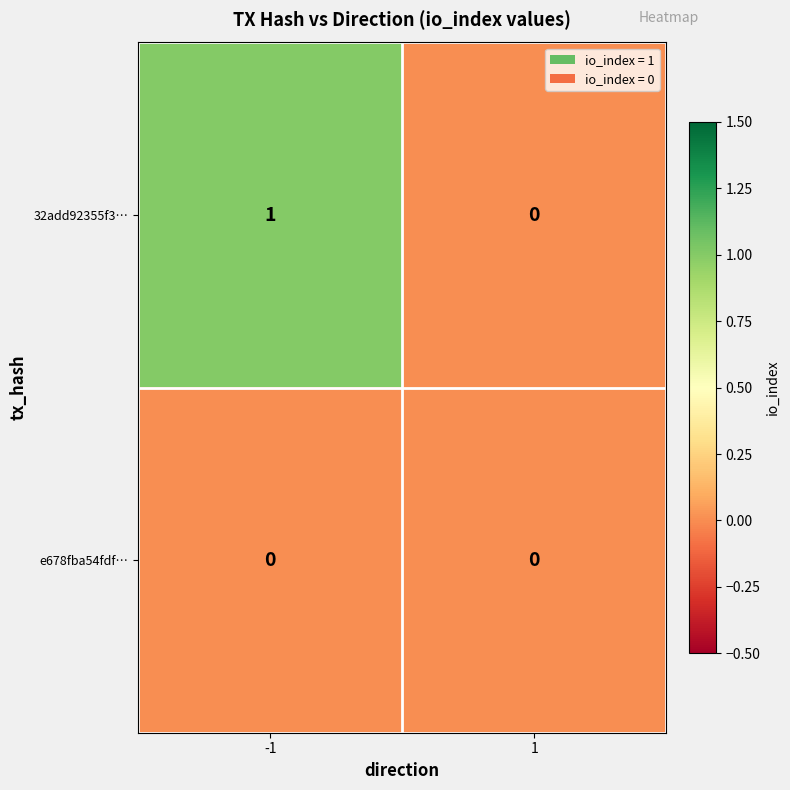

Reading left to right, list all the values displayed in this chart.

32add92355f3…: 1	0
e678fba54fdf…: 0	0